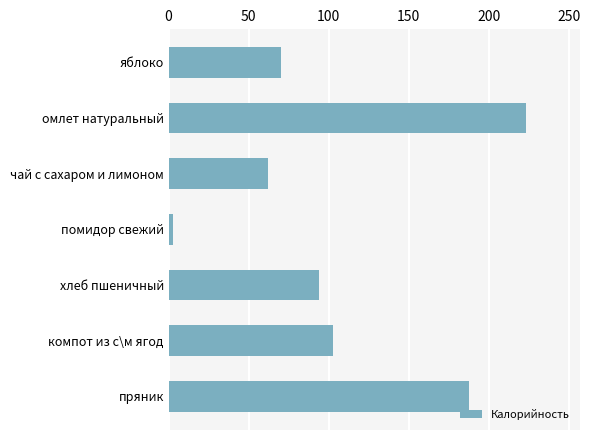

Reading top to bottom, what are all the values shown in this chart?

70.3	223.6	62.0	2.8	94.0	102.9	188.0